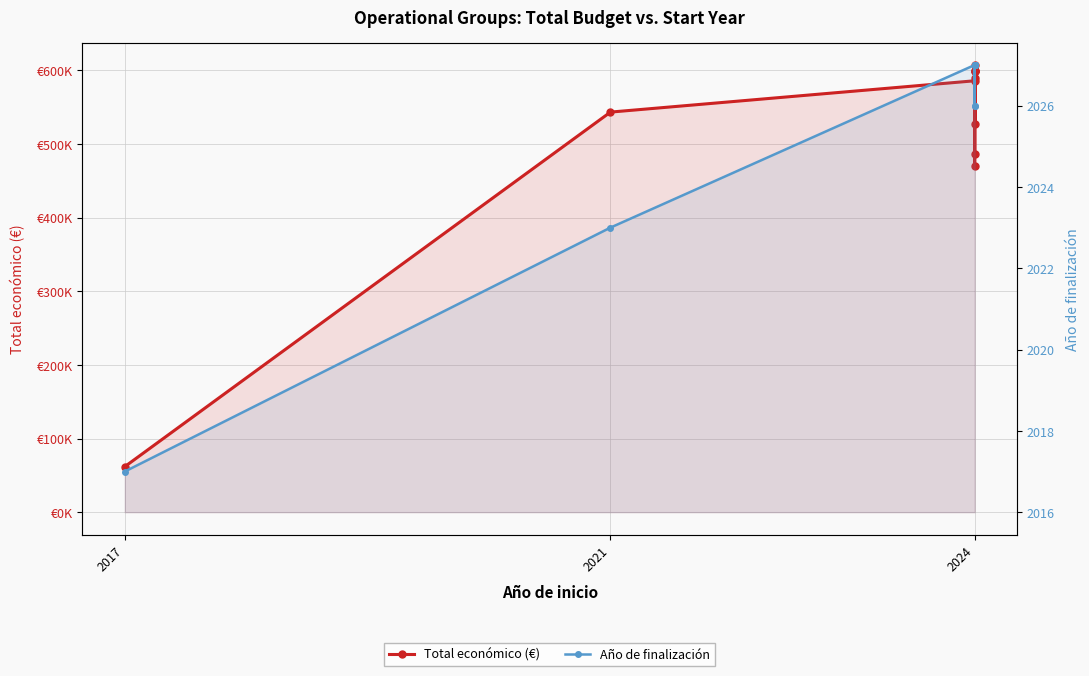

How many data points in Año de finalización are less than 2027?

4